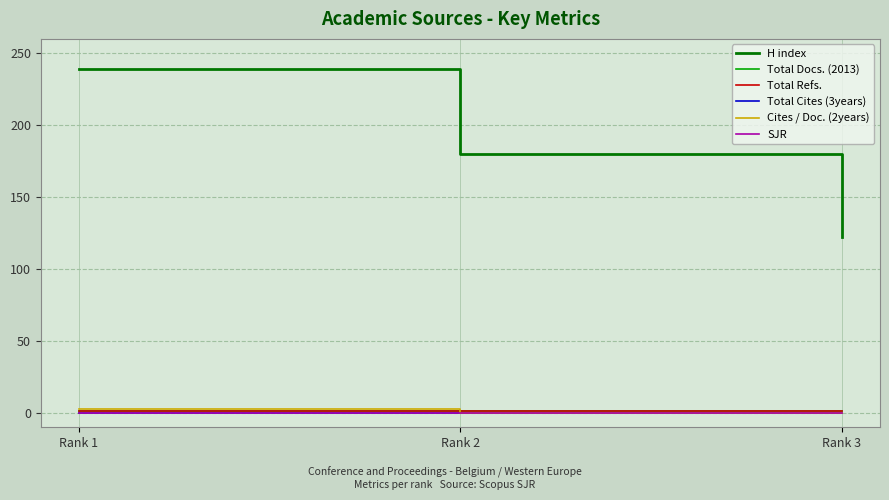

Does the chart display data point markers on the line(s)?

No